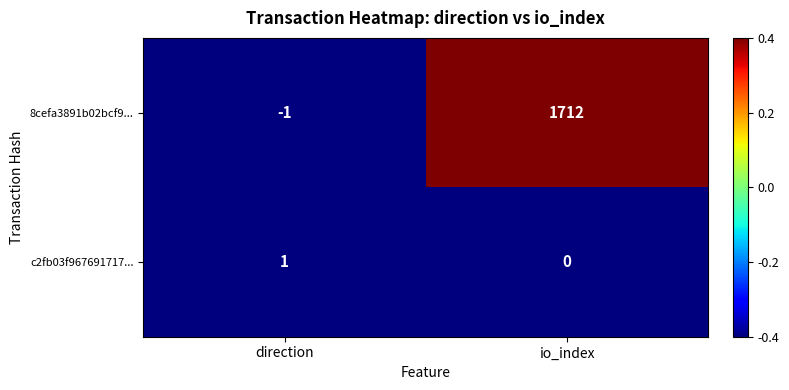

Is the value of 8cefa3891b02bcf9... at io_index greater than the value of c2fb03f967691717... at io_index?

Yes